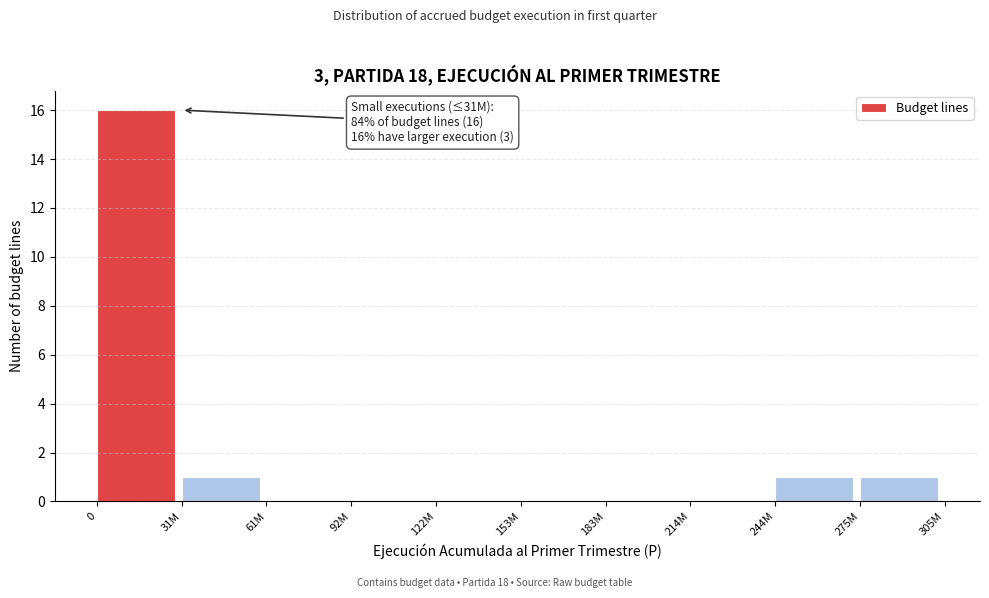

Reading left to right, list all the values displayed in this chart.

0=16	31M=1	61M=0	92M=0	122M=0	153M=0	183M=0	214M=0	244M=1	275M=1